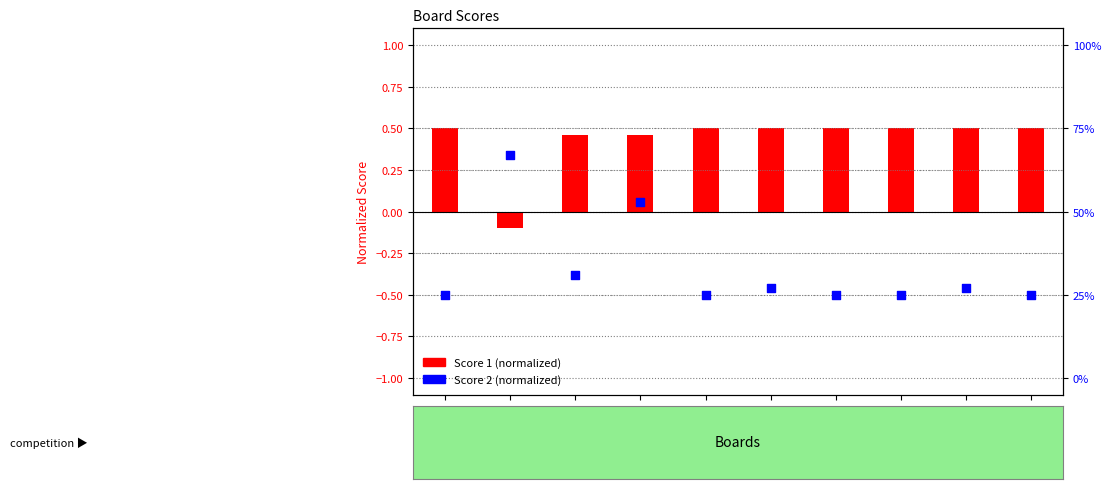

Which series contains the highest Y value?

Score 1 (normalized)